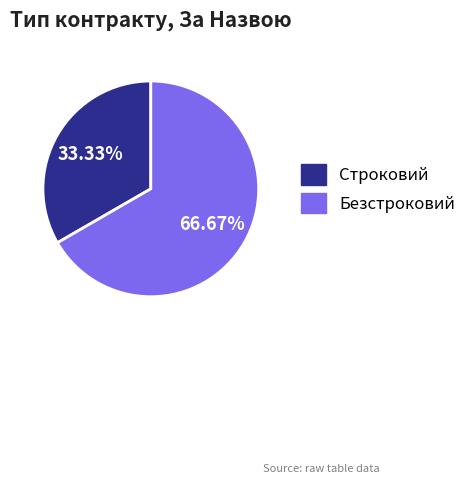

To the nearest percent, what is the difference between the Строковий and Безстроковий slice percentages?

33%